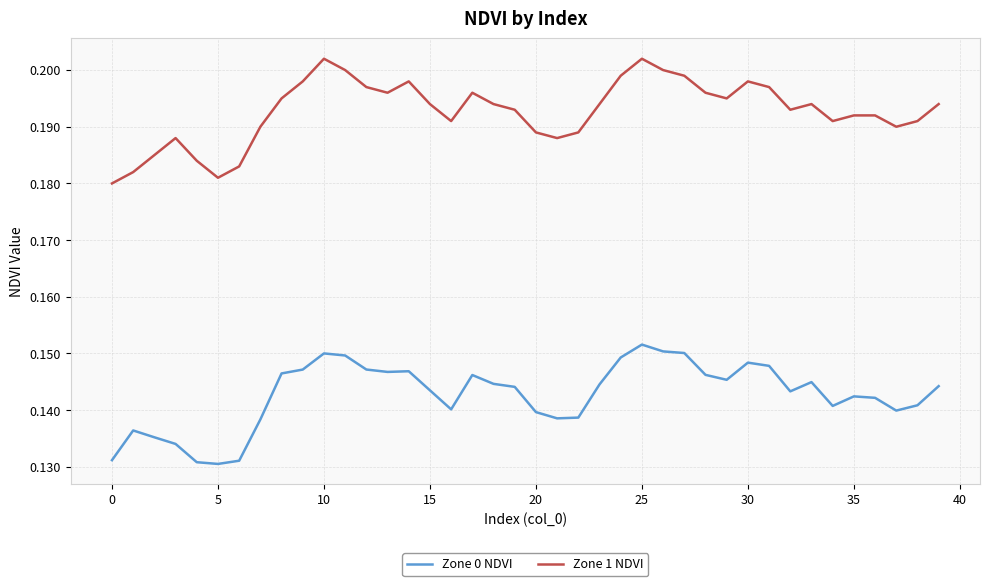

Rank the series by their average value, from lowest to highest.

Zone 0 NDVI, Zone 1 NDVI